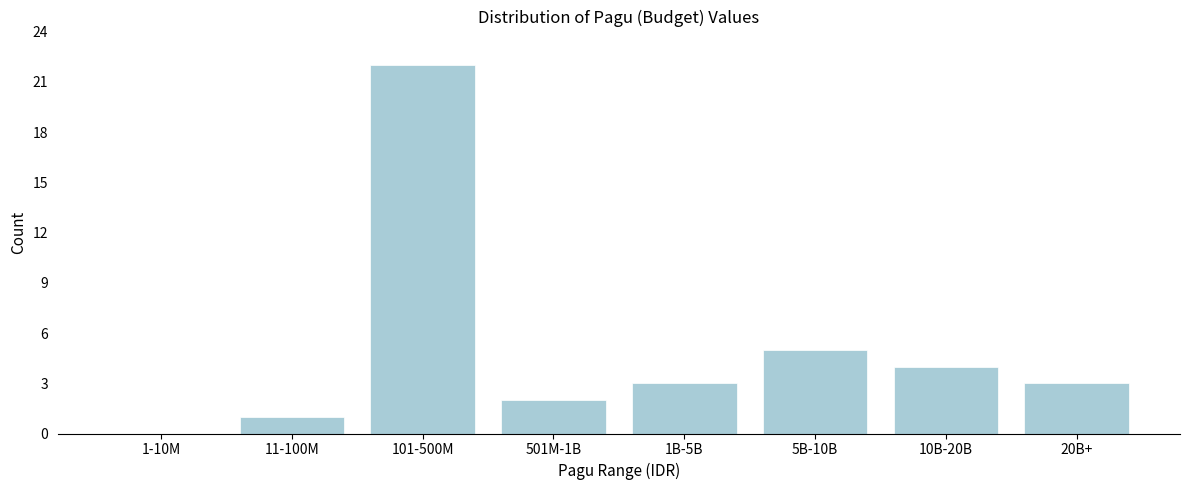

Reading right to left, what are all the values shown in this chart?

20B+=3	10B-20B=4	5B-10B=5	1B-5B=3	501M-1B=2	101-500M=22	11-100M=1	1-10M=0